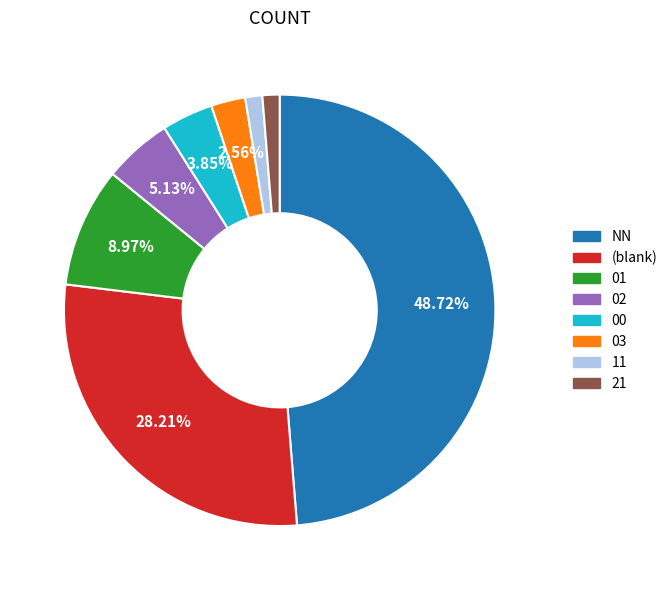

Is there any slice that represents more than half of the pie?

No